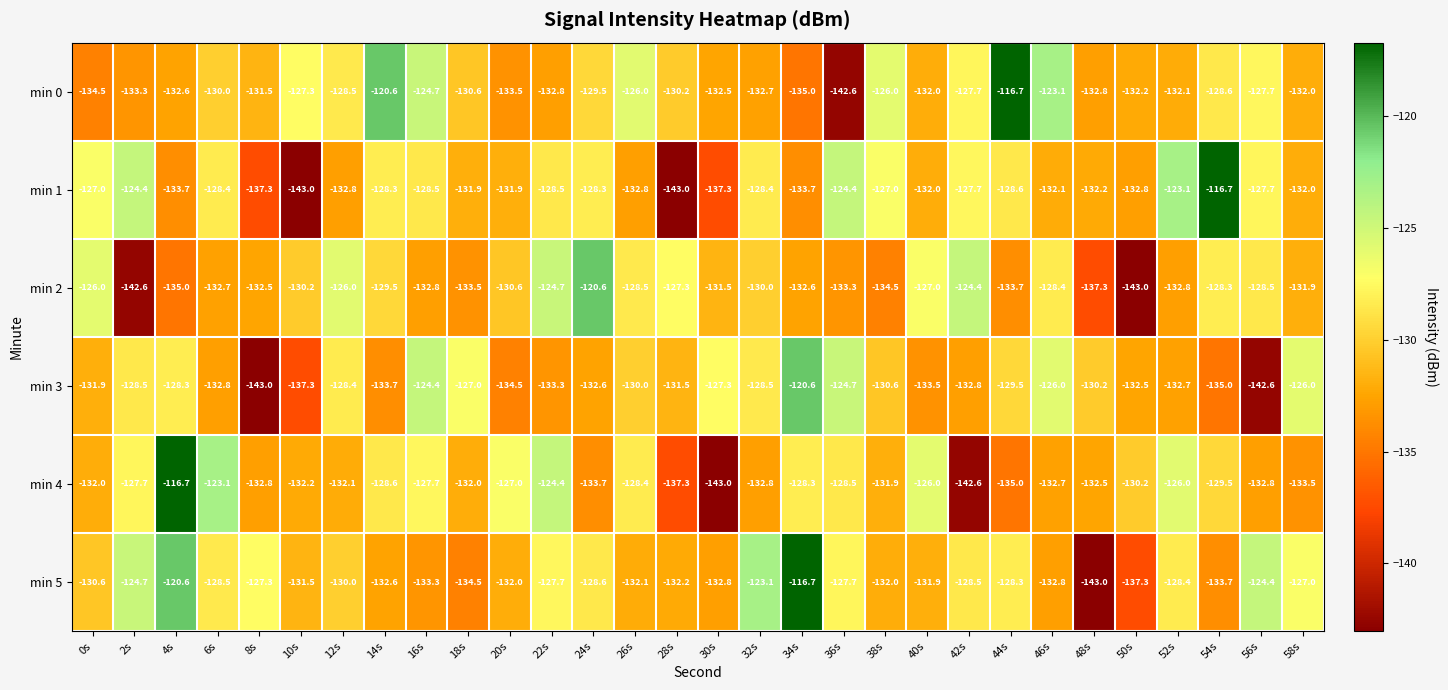

Rank the series at 36s from lowest to highest value.

min 0, min 2, min 4, min 5, min 3, min 1